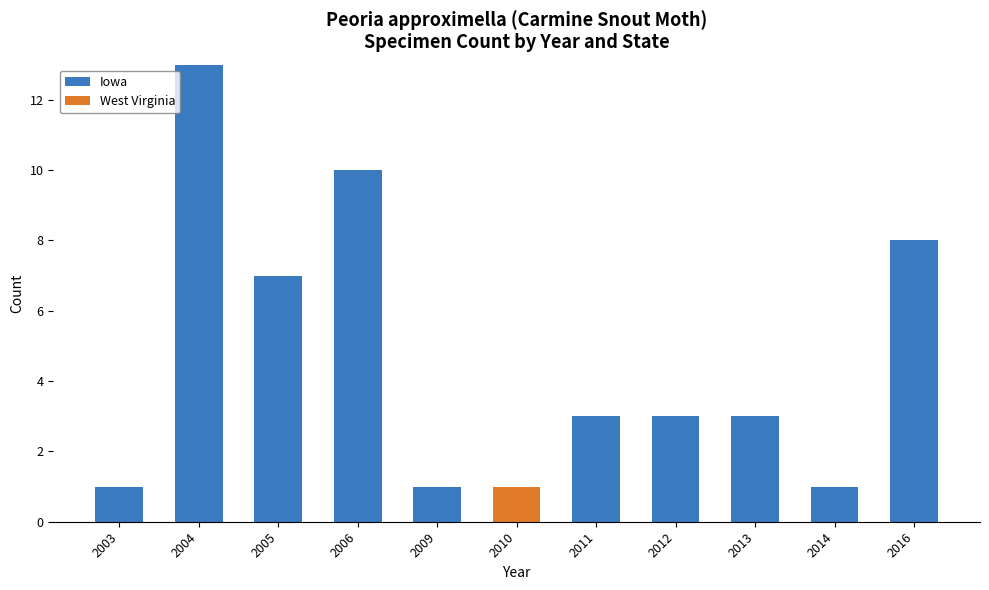

The Iowa series shows 10 at 2005. True or false?

False